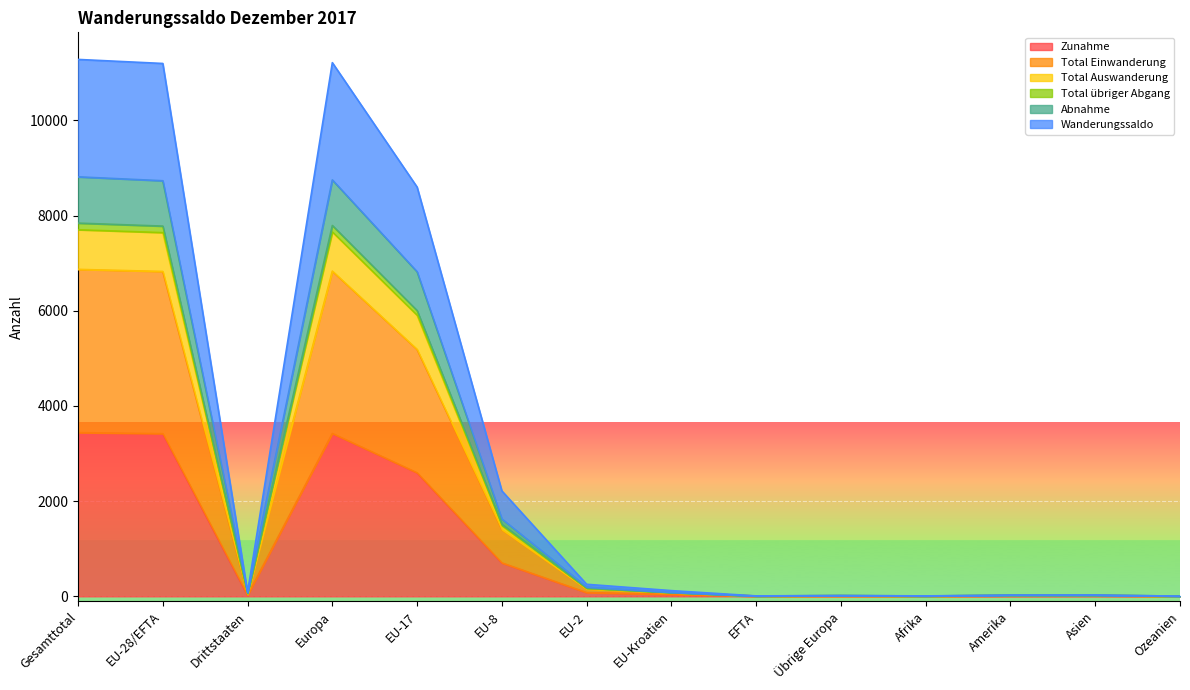

The Zunahme series shows 3417 at EU-28/EFTA. True or false?

True